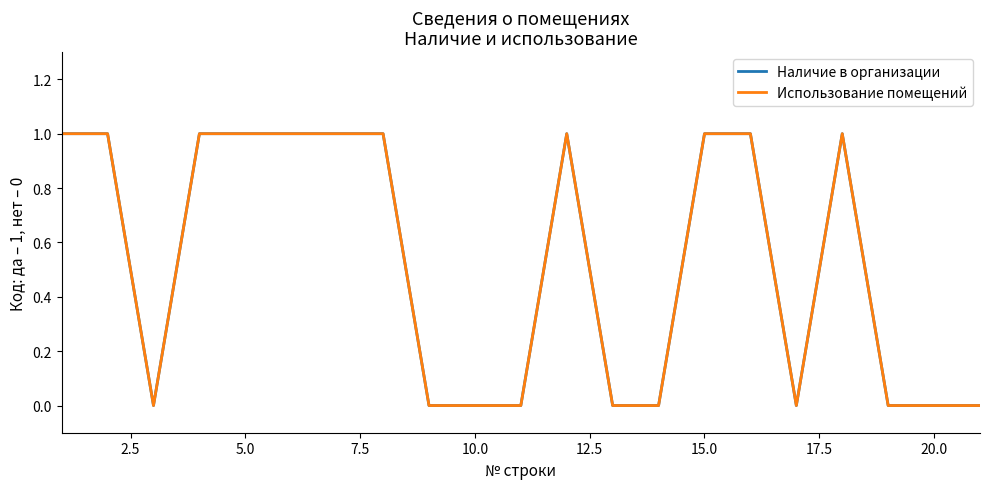

Does the chart display data point markers on the line(s)?

No